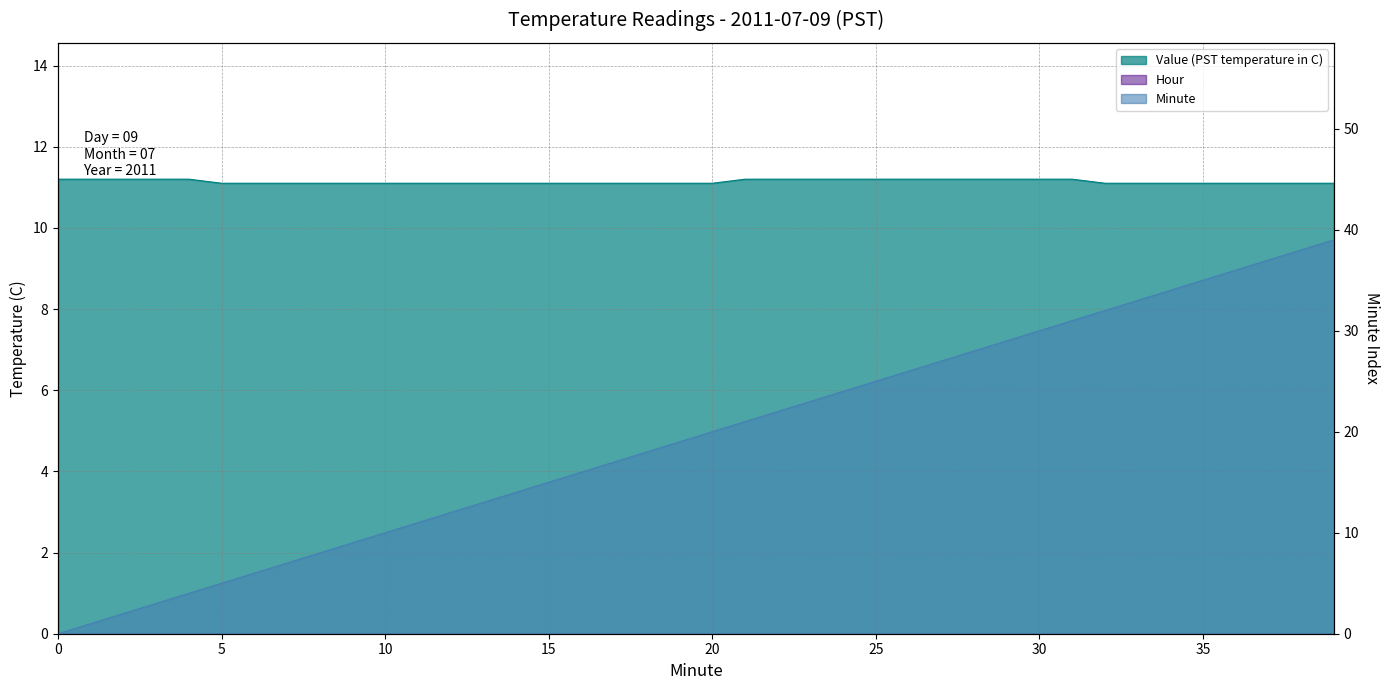

At which label is Value (PST temperature in C) closest to 11?

5